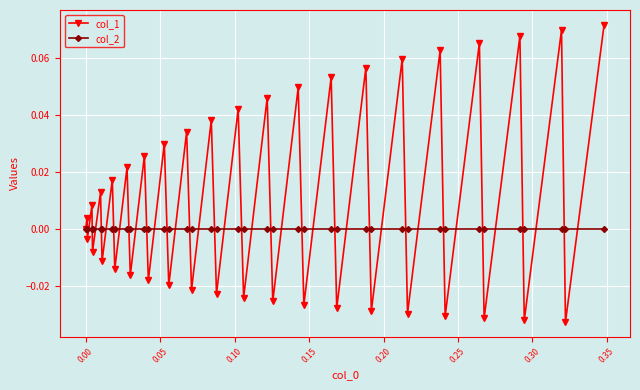

Which series has the widest spread of values?

col_1